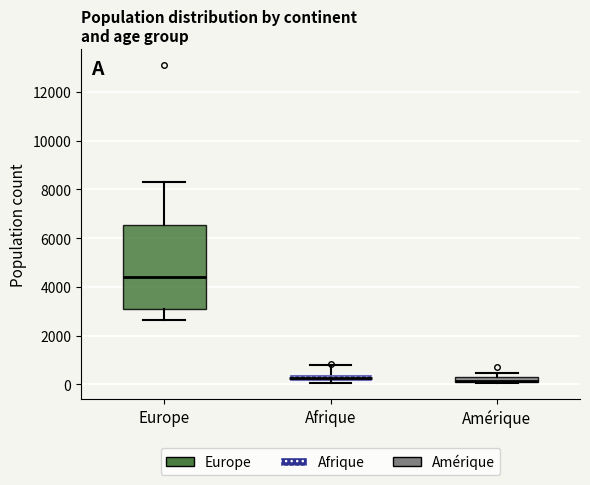

Where is the lower edge of the box for Amérique on the y-axis? The values are not printed on the chart, so give them approximately, as read against the axis.

0